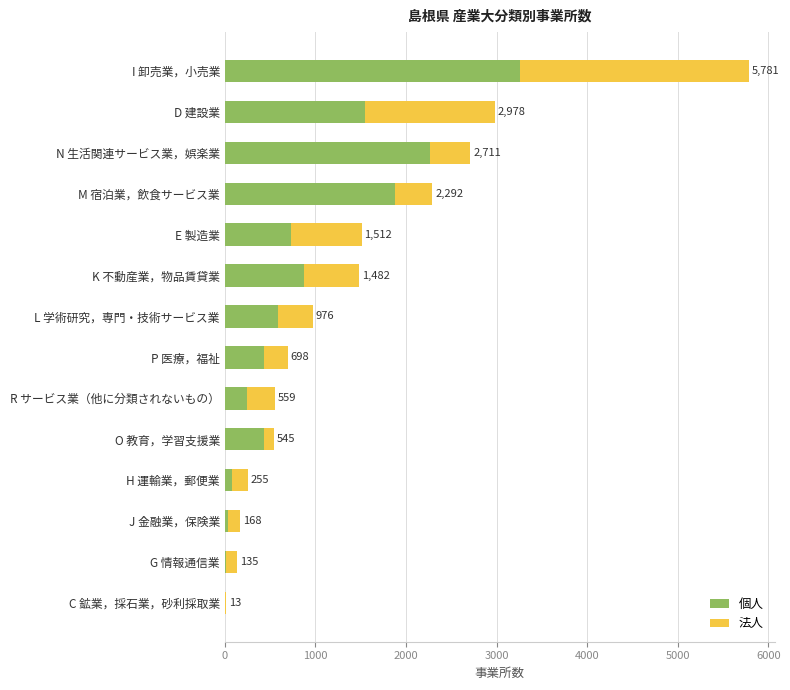

Reading left to right, list all the values displayed in this chart.

個人: 2	12	32	80	432	244	428	584	875	735	1876	2267	1543	3257
法人: 11	123	136	175	113	315	270	392	607	777	416	444	1435	2524